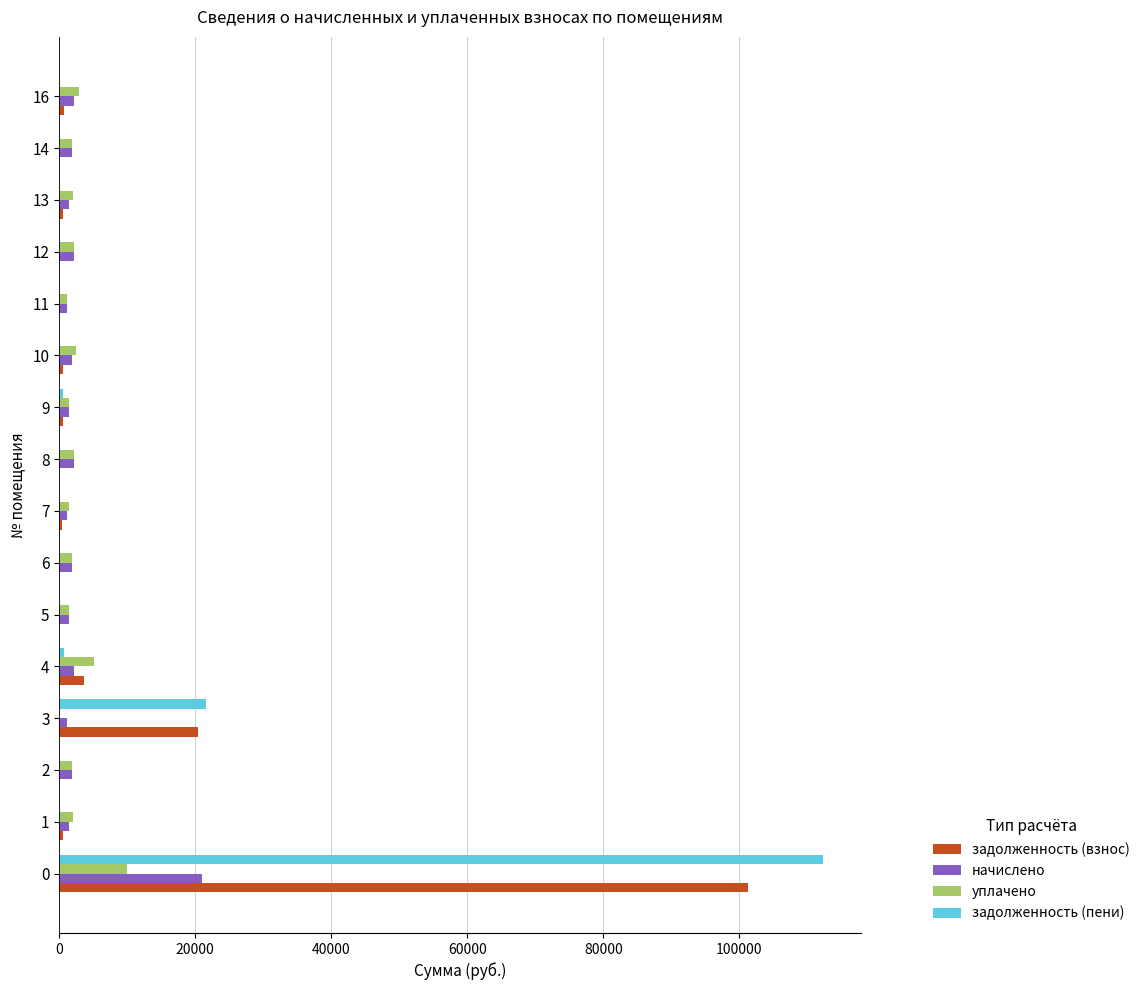

Is the value of уплачено at 16 greater than the value of задолженность (пени) at 10?

Yes